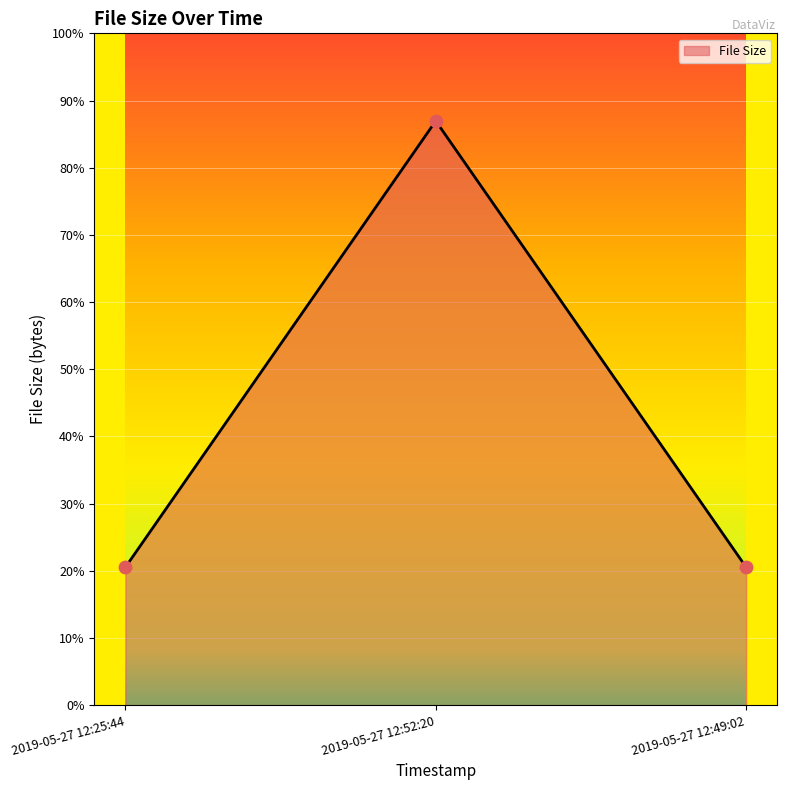

Approximately how many times larger is the value at 2019-05-27 12:25:44 compared to 2019-05-27 12:52:20?

0.2